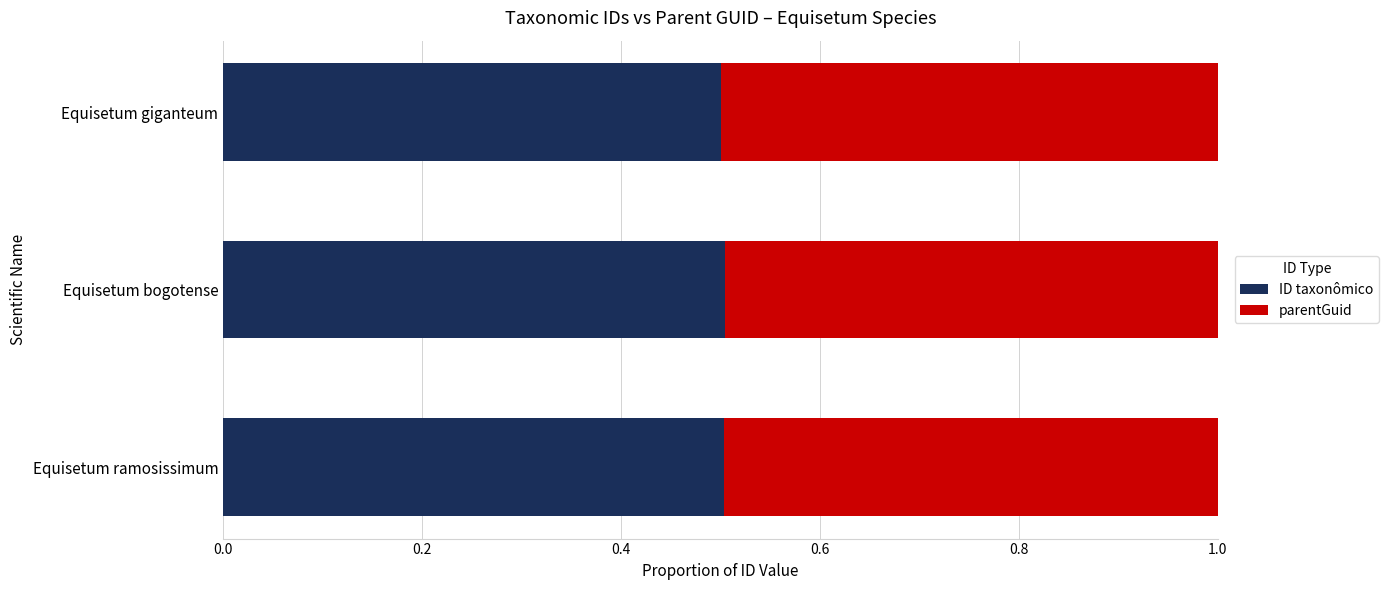

Count the ID taxonômico values in the range 0 to 1.

3